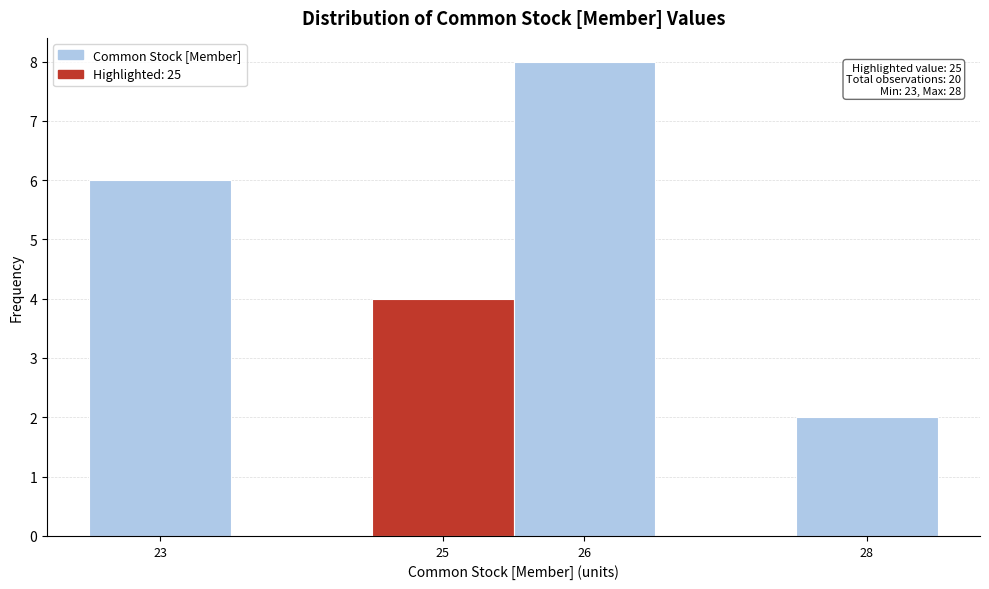

Which range on the x-axis has the tallest bar?

25.5 to 26.5